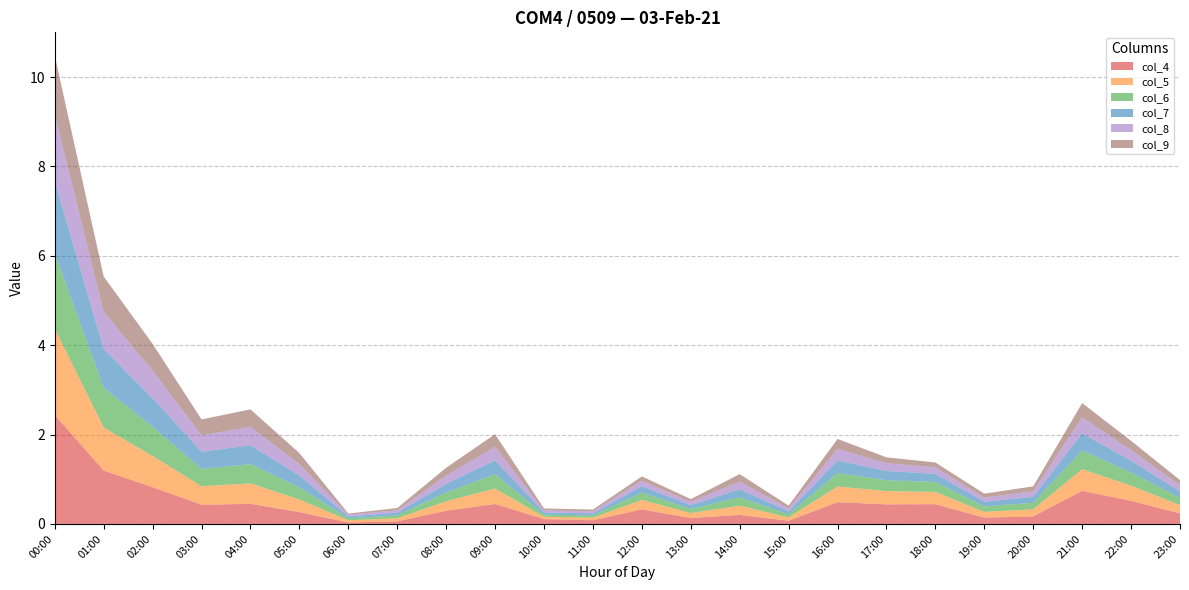

Reading left to right, transcribe all the data shown in this chart.

col_4: 00:00=2.4	01:00=1.2	02:00=0.8	03:00=0.4	04:00=0.5	05:00=0.3	06:00=0.0	07:00=0.1	08:00=0.3	09:00=0.4	10:00=0.1	11:00=0.1	12:00=0.3	13:00=0.1	14:00=0.2	15:00=0.1	16:00=0.5	17:00=0.4	18:00=0.4	19:00=0.1	20:00=0.2	21:00=0.7	22:00=0.5	23:00=0.2
col_5: 00:00=1.9	01:00=1.0	02:00=0.7	03:00=0.4	04:00=0.5	05:00=0.3	06:00=0.0	07:00=0.1	08:00=0.2	09:00=0.3	10:00=0.1	11:00=0.1	12:00=0.2	13:00=0.1	14:00=0.2	15:00=0.1	16:00=0.4	17:00=0.3	18:00=0.3	19:00=0.1	20:00=0.2	21:00=0.5	22:00=0.3	23:00=0.2
col_6: 00:00=1.7	01:00=0.9	02:00=0.7	03:00=0.4	04:00=0.4	05:00=0.3	06:00=0.0	07:00=0.1	08:00=0.2	09:00=0.3	10:00=0.0	11:00=0.1	12:00=0.2	13:00=0.1	14:00=0.2	15:00=0.1	16:00=0.3	17:00=0.2	18:00=0.2	19:00=0.1	20:00=0.1	21:00=0.4	22:00=0.3	23:00=0.2
col_7: 00:00=1.6	01:00=0.9	02:00=0.6	03:00=0.4	04:00=0.4	05:00=0.3	06:00=0.0	07:00=0.1	08:00=0.2	09:00=0.3	10:00=0.0	11:00=0.0	12:00=0.1	13:00=0.1	14:00=0.2	15:00=0.1	16:00=0.3	17:00=0.2	18:00=0.2	19:00=0.1	20:00=0.1	21:00=0.4	22:00=0.3	23:00=0.1
col_8: 00:00=1.5	01:00=0.8	02:00=0.6	03:00=0.4	04:00=0.4	05:00=0.3	06:00=0.0	07:00=0.1	08:00=0.2	09:00=0.3	10:00=0.0	11:00=0.0	12:00=0.1	13:00=0.1	14:00=0.2	15:00=0.1	16:00=0.3	17:00=0.2	18:00=0.1	19:00=0.1	20:00=0.1	21:00=0.4	22:00=0.2	23:00=0.1
col_9: 00:00=1.3	01:00=0.8	02:00=0.6	03:00=0.4	04:00=0.4	05:00=0.2	06:00=0.0	07:00=0.0	08:00=0.2	09:00=0.3	10:00=0.0	11:00=0.0	12:00=0.1	13:00=0.1	14:00=0.2	15:00=0.1	16:00=0.2	17:00=0.1	18:00=0.1	19:00=0.1	20:00=0.1	21:00=0.3	22:00=0.2	23:00=0.1